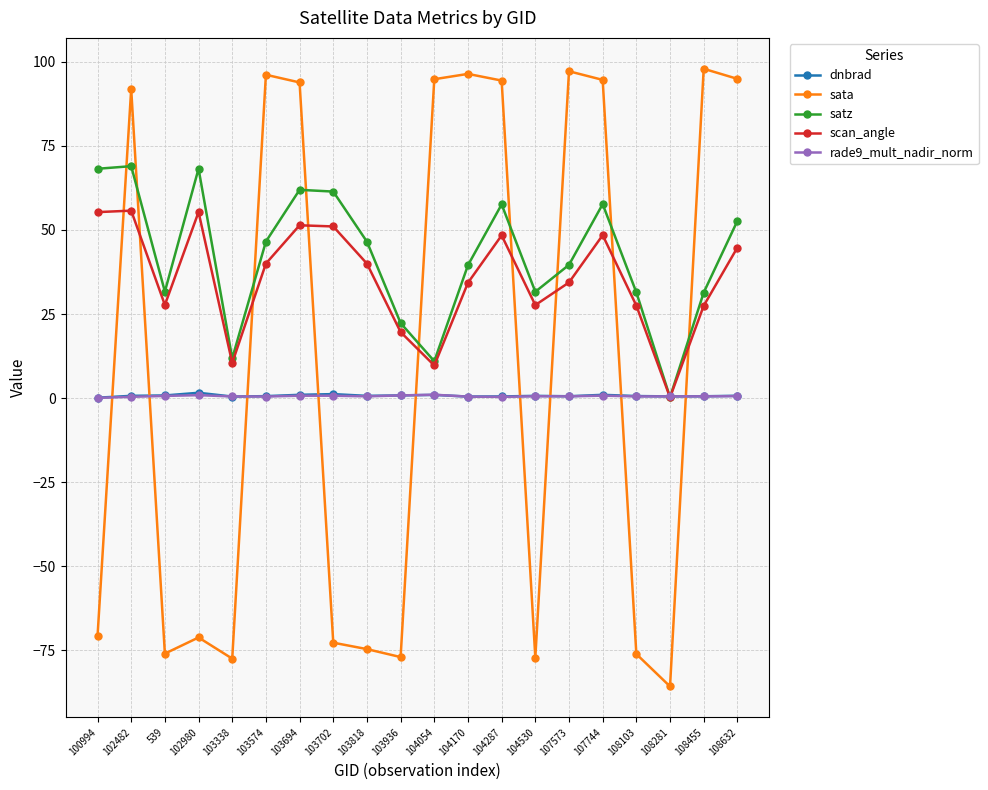

Where is the first local minimum for sata?

539